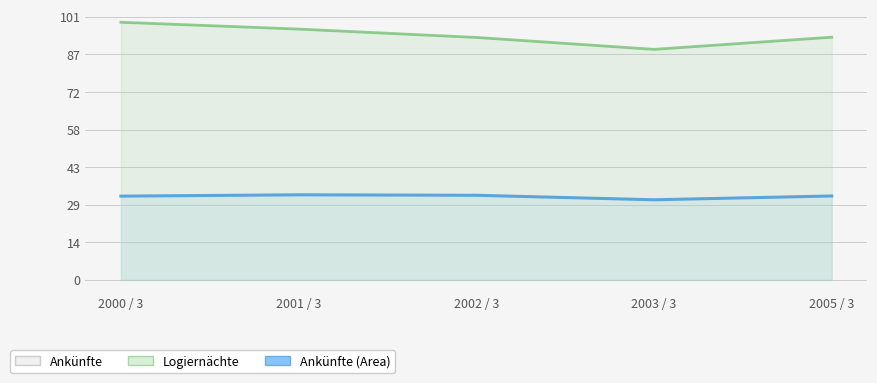

What position from the right is 2001 / 3?

4